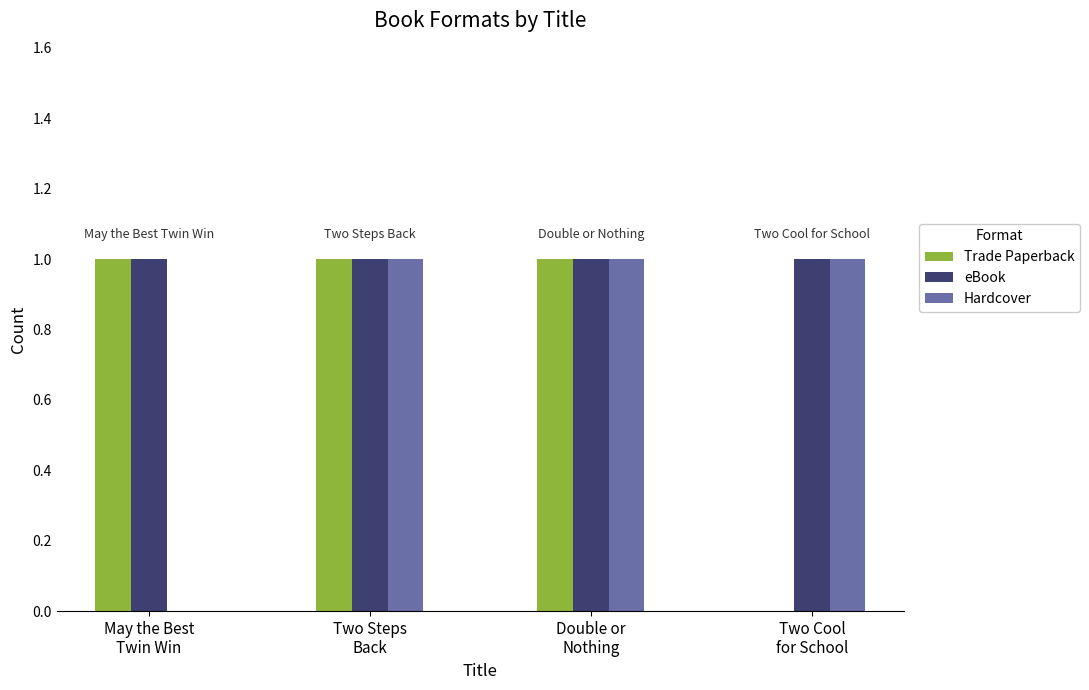

What are all the series names shown in the legend?

Trade Paperback, eBook, Hardcover